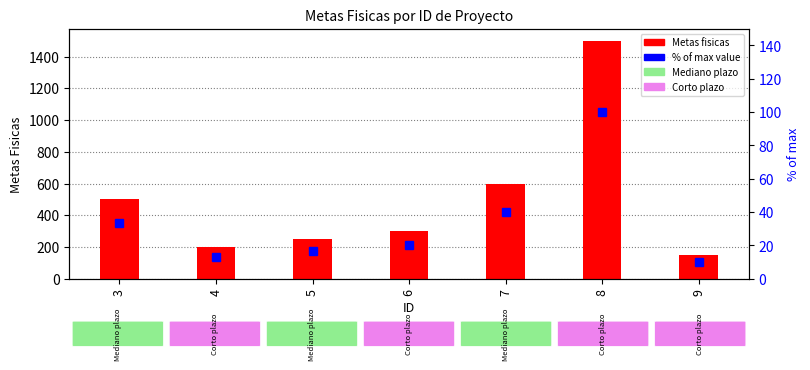

What is the total value across all series at 4?

213.3